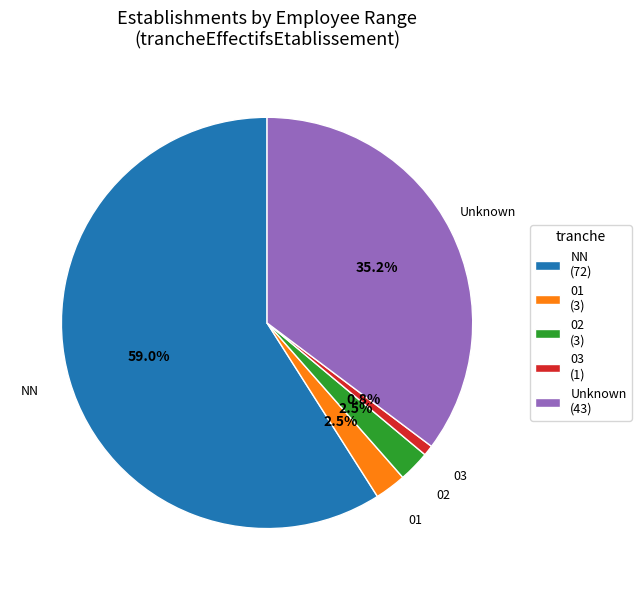

To the nearest percent, what is the difference between the largest and smallest slice percentages?

58%